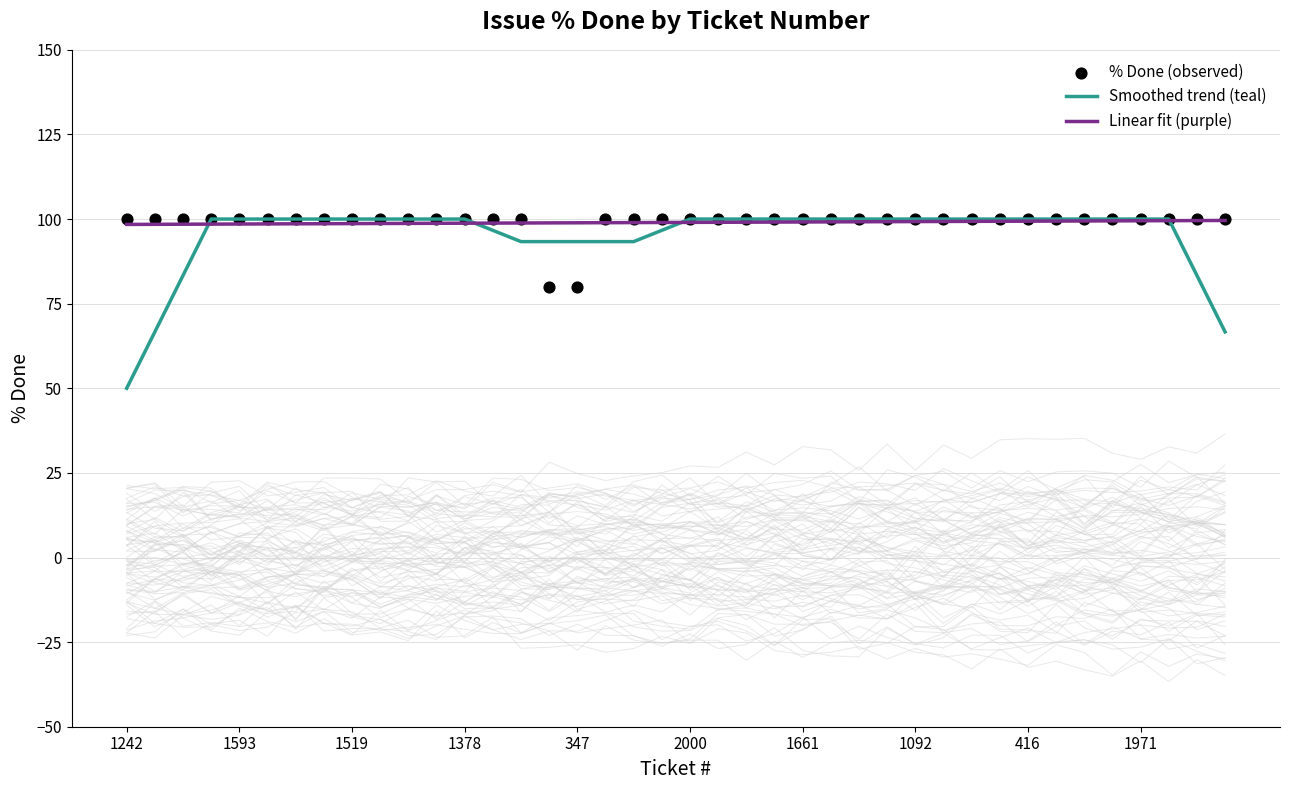

At how many categories does at least one series exceed 93?

40